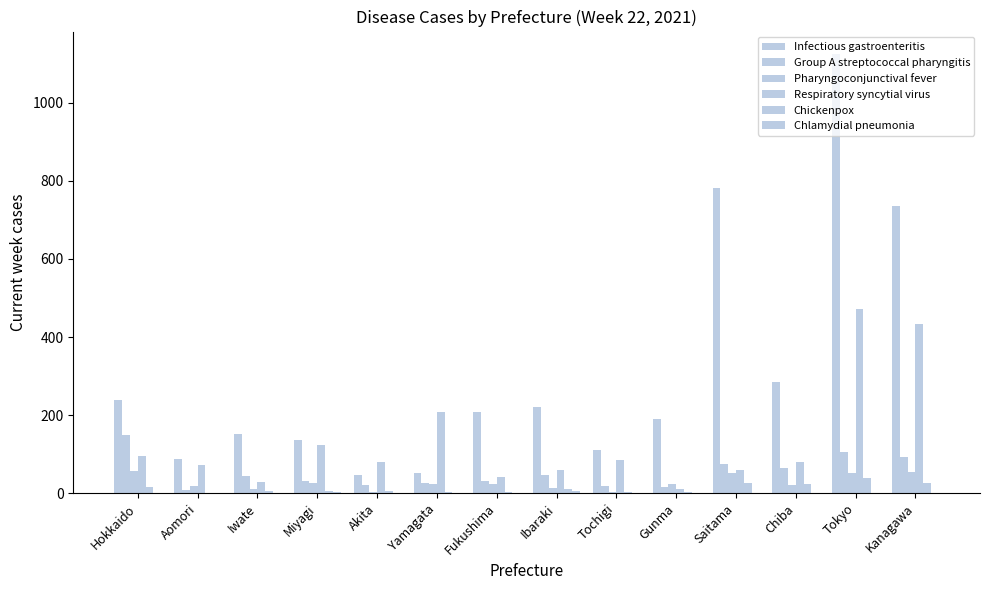

Reading right to left, what are all the values shown in this chart?

Infectious gastroenteritis: Kanagawa=735	Tokyo=1126	Chiba=286	Saitama=782	Gunma=190	Tochigi=110	Ibaraki=222	Fukushima=209	Yamagata=52	Akita=46	Miyagi=137	Iwate=151	Aomori=87	Hokkaido=239
Group A streptococcal pharyngitis: Kanagawa=92	Tokyo=106	Chiba=65	Saitama=75	Gunma=15	Tochigi=19	Ibaraki=47	Fukushima=31	Yamagata=26	Akita=20	Miyagi=32	Iwate=44	Aomori=7	Hokkaido=149
Pharyngoconjunctival fever: Kanagawa=53	Tokyo=52	Chiba=21	Saitama=51	Gunma=24	Tochigi=3	Ibaraki=13	Fukushima=23	Yamagata=24	Akita=3	Miyagi=26	Iwate=10	Aomori=18	Hokkaido=57
Respiratory syncytial virus: Kanagawa=433	Tokyo=472	Chiba=80	Saitama=59	Gunma=10	Tochigi=86	Ibaraki=60	Fukushima=41	Yamagata=208	Akita=80	Miyagi=124	Iwate=28	Aomori=72	Hokkaido=94
Chickenpox: Kanagawa=27	Tokyo=39	Chiba=24	Saitama=26	Gunma=4	Tochigi=4	Ibaraki=10	Fukushima=2	Yamagata=2	Akita=6	Miyagi=6	Iwate=5	Aomori=0	Hokkaido=15
Chlamydial pneumonia: Kanagawa=0	Tokyo=0	Chiba=0	Saitama=0	Gunma=1	Tochigi=0	Ibaraki=5	Fukushima=0	Yamagata=0	Akita=0	Miyagi=2	Iwate=0	Aomori=0	Hokkaido=0